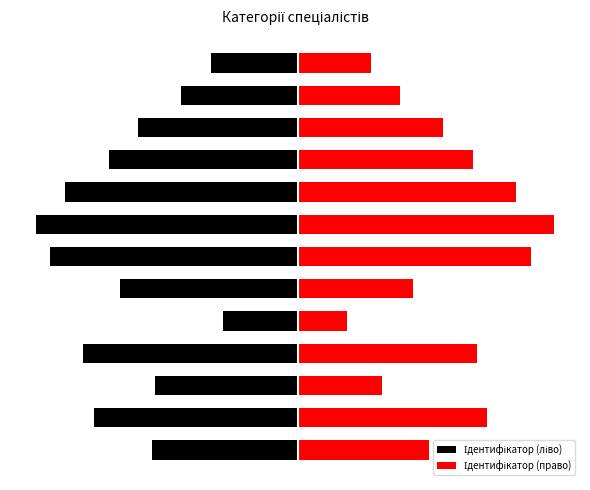

True or false: Ідентифікатор (ліво) has a value of -5.5 at 10.

True